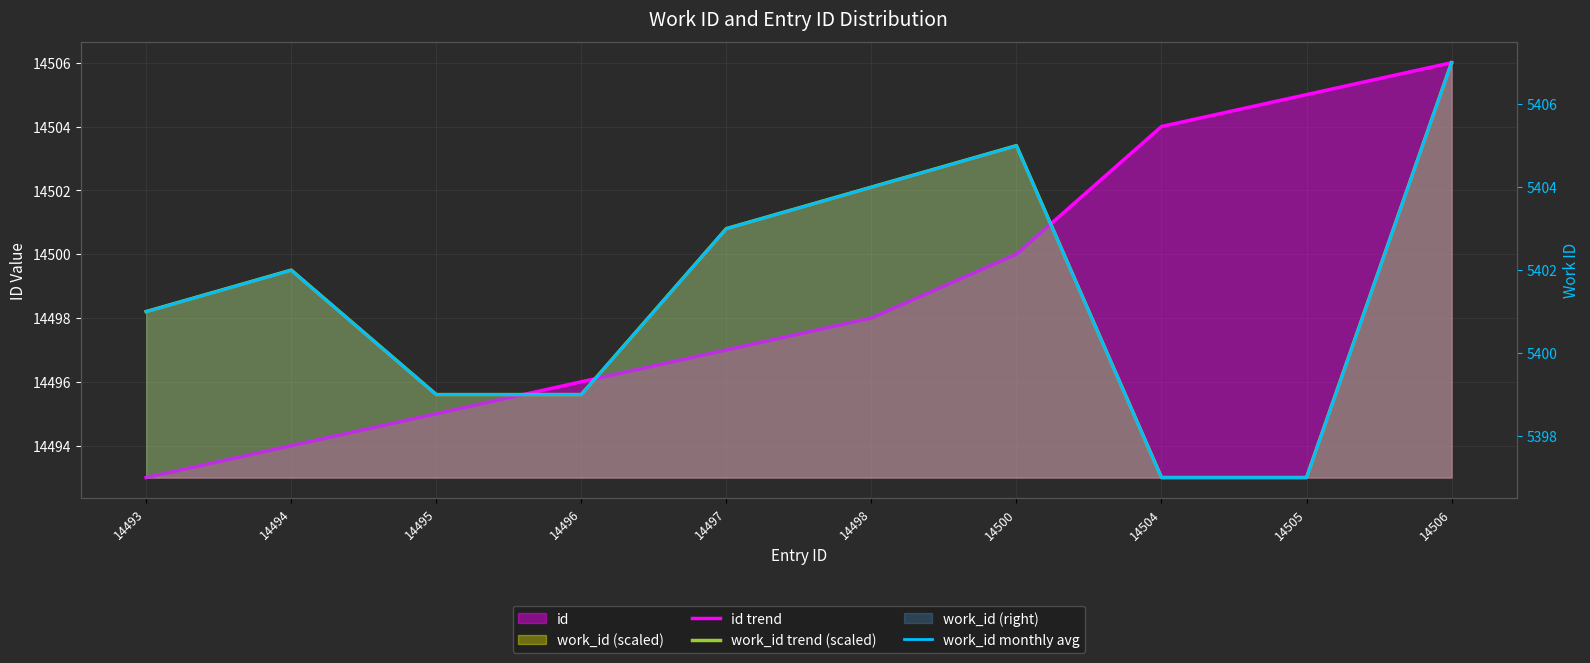

Rank the categories by id trend value from lowest to highest.

14493, 14494, 14495, 14496, 14497, 14498, 14500, 14504, 14505, 14506